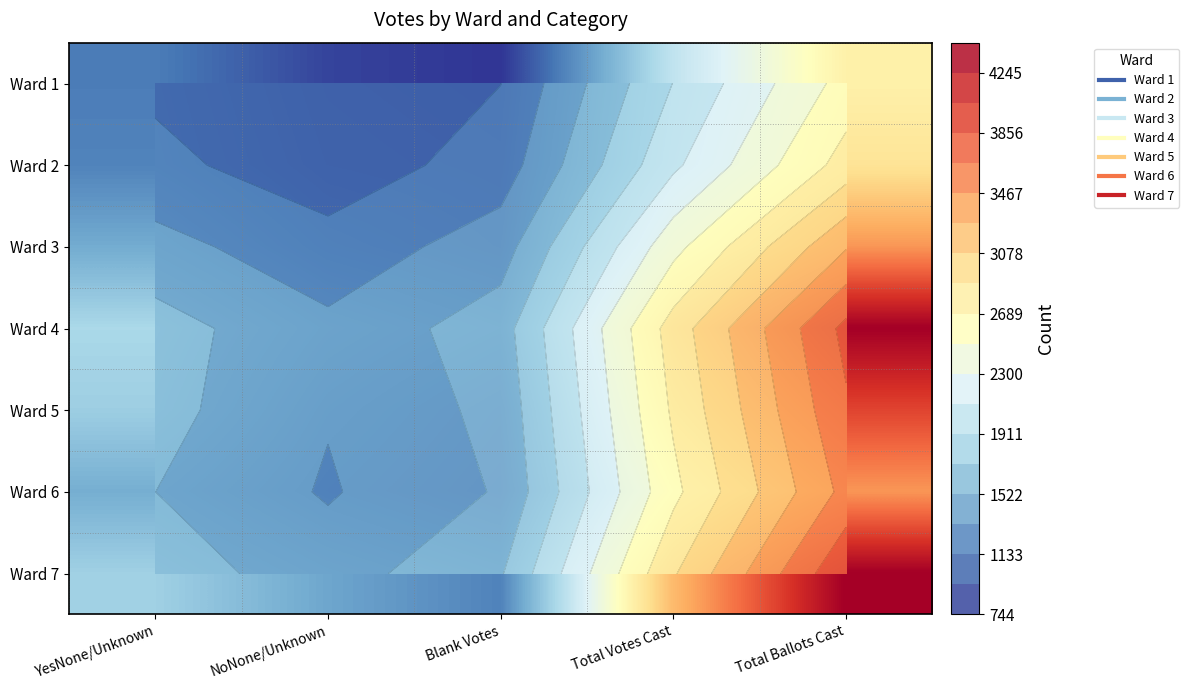

At how many categories does at least one series exceed 817?

5